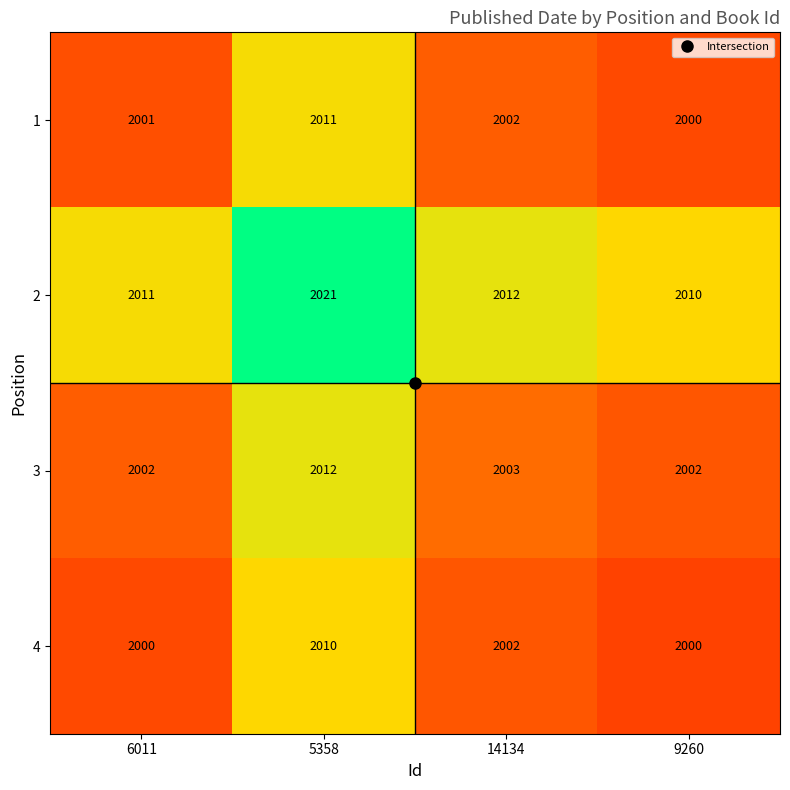

At 5358, list the series in order from largest to smallest.

2, 3, 1, 4